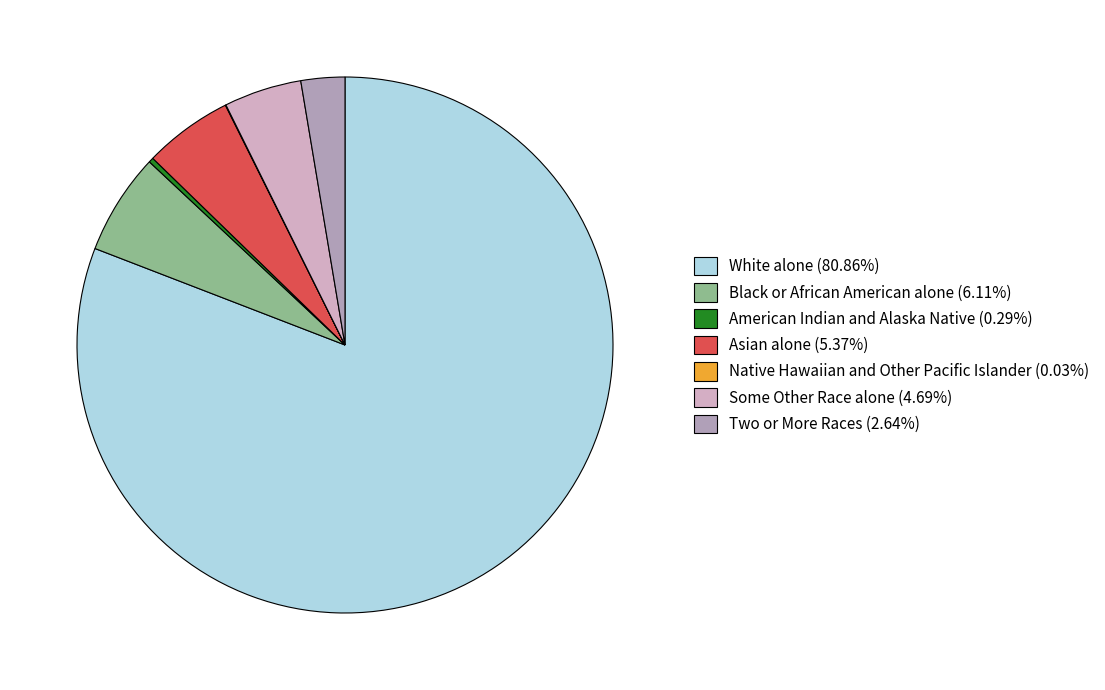

What is the largest slice in the pie chart?

White alone